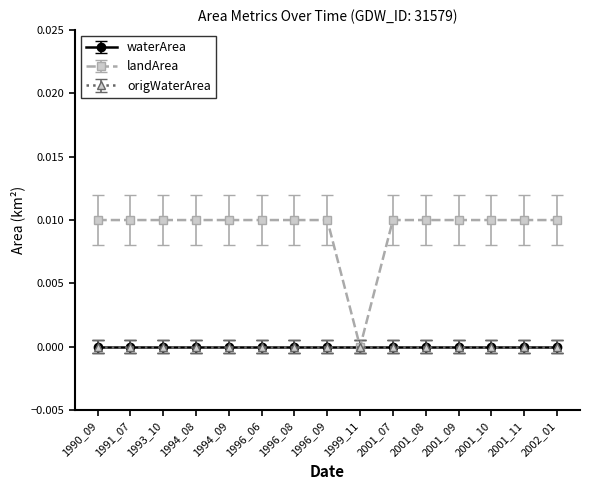

True or false: origWaterArea has more than 2 points higher than both neighbors.

False